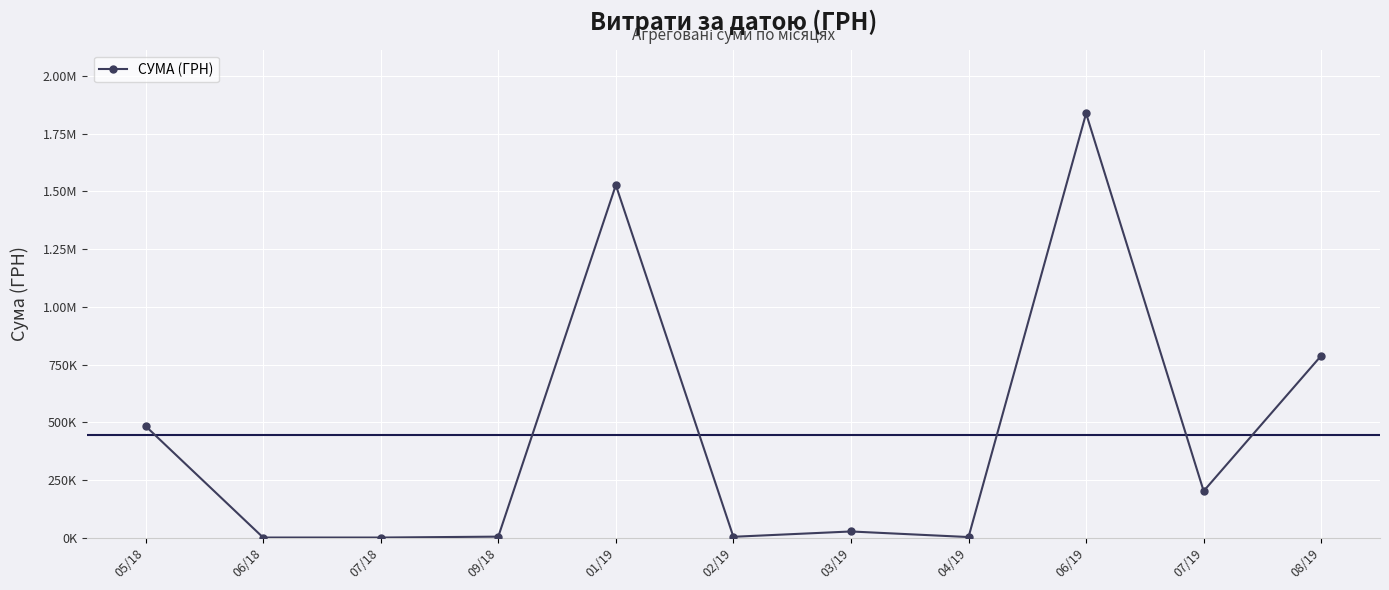

At which category does the chart reach its peak across all series?

06/19